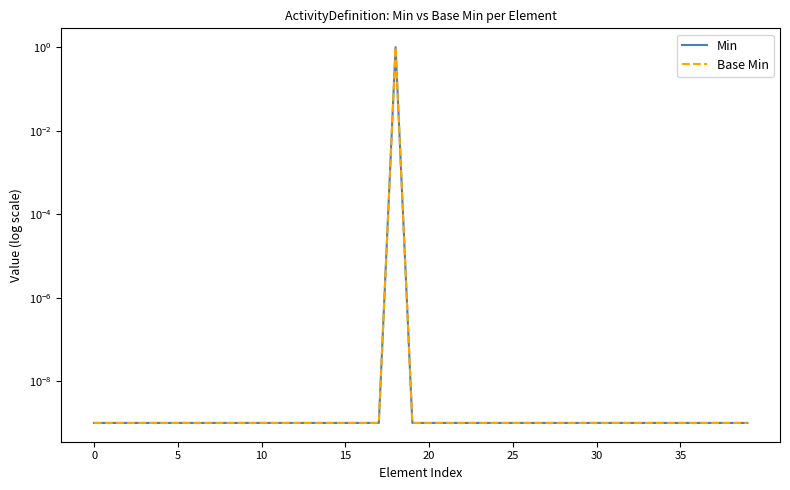

What is the label of the 12th point from the left?

11